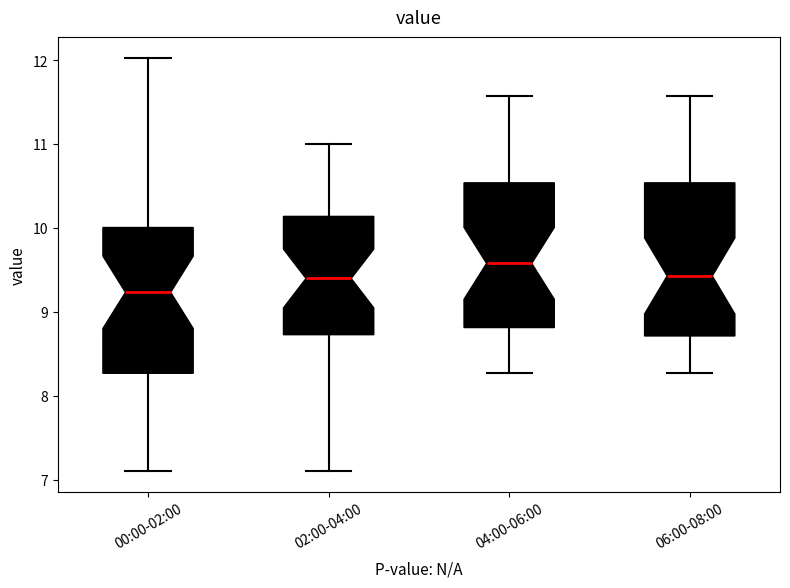

Where does the median line of the box for 02:00-04:00 sit on the y-axis? The values are not printed on the chart, so give them approximately, as read against the axis.

9.4